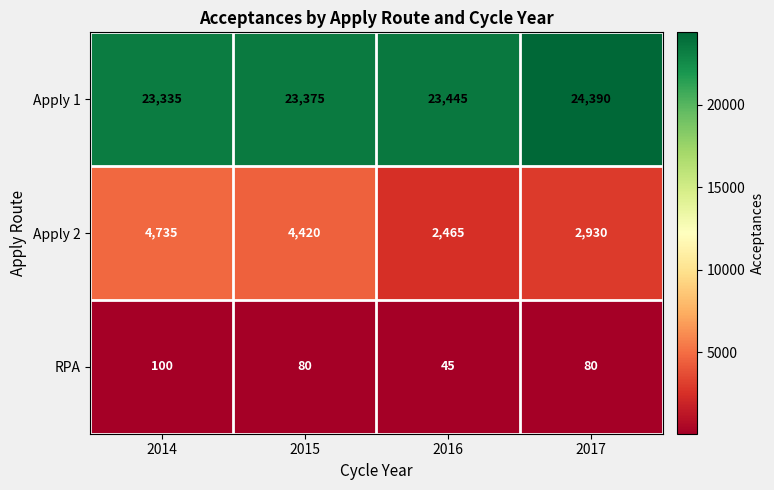

At how many categories does at least one series exceed 3007?

4